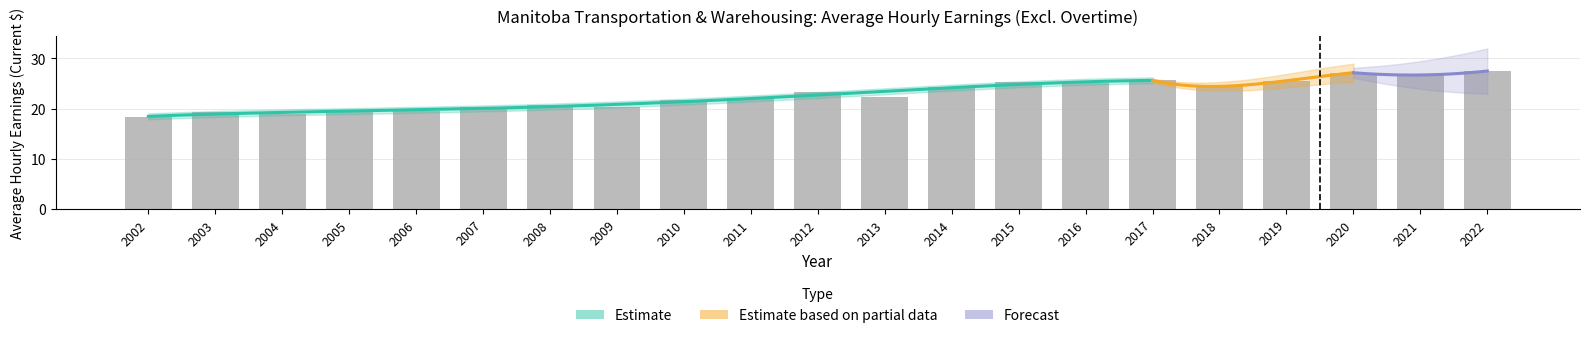

What is the lowest value of the Average Value series?

18.3